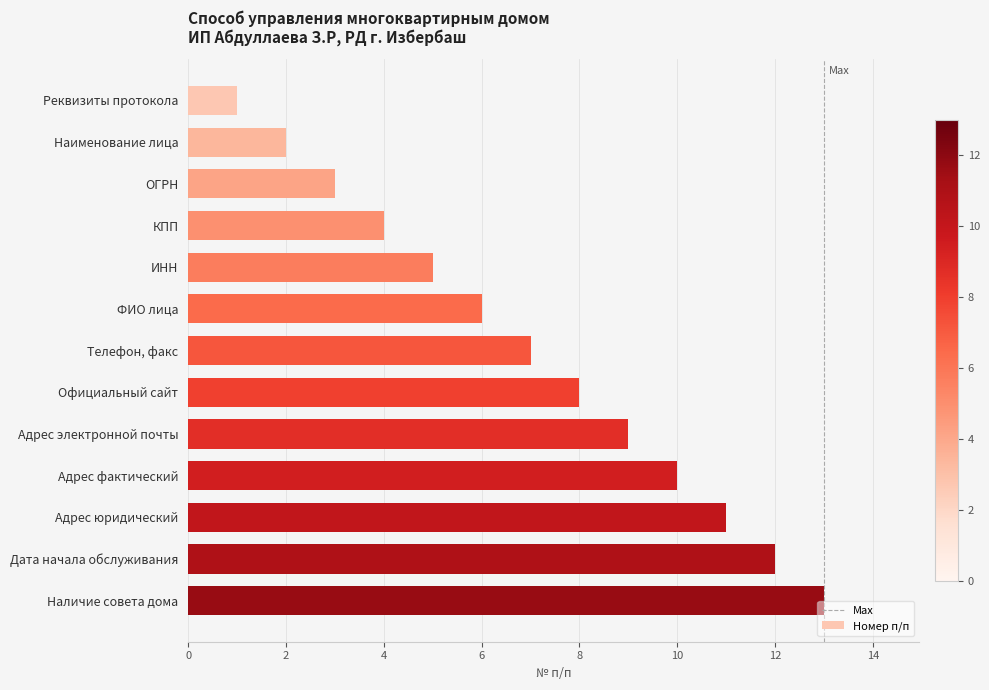

What is the smallest value displayed?

1